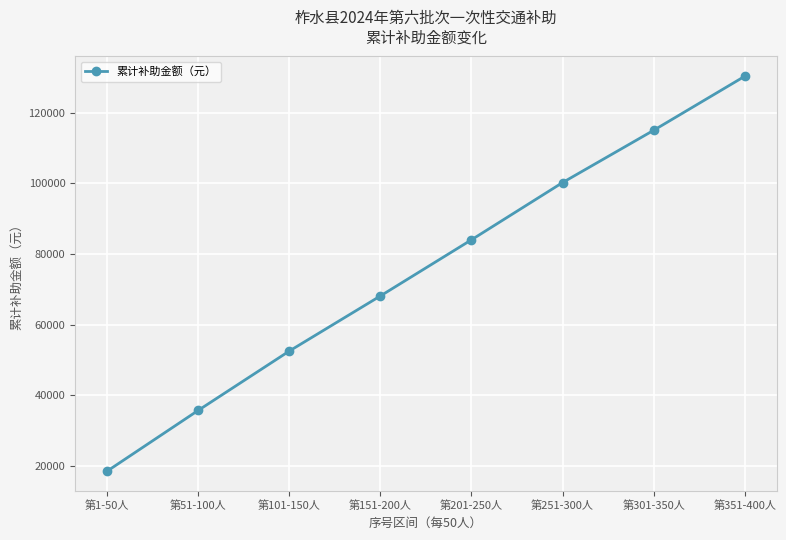

True or false: the data shows 33560 at 第151-200人.

False